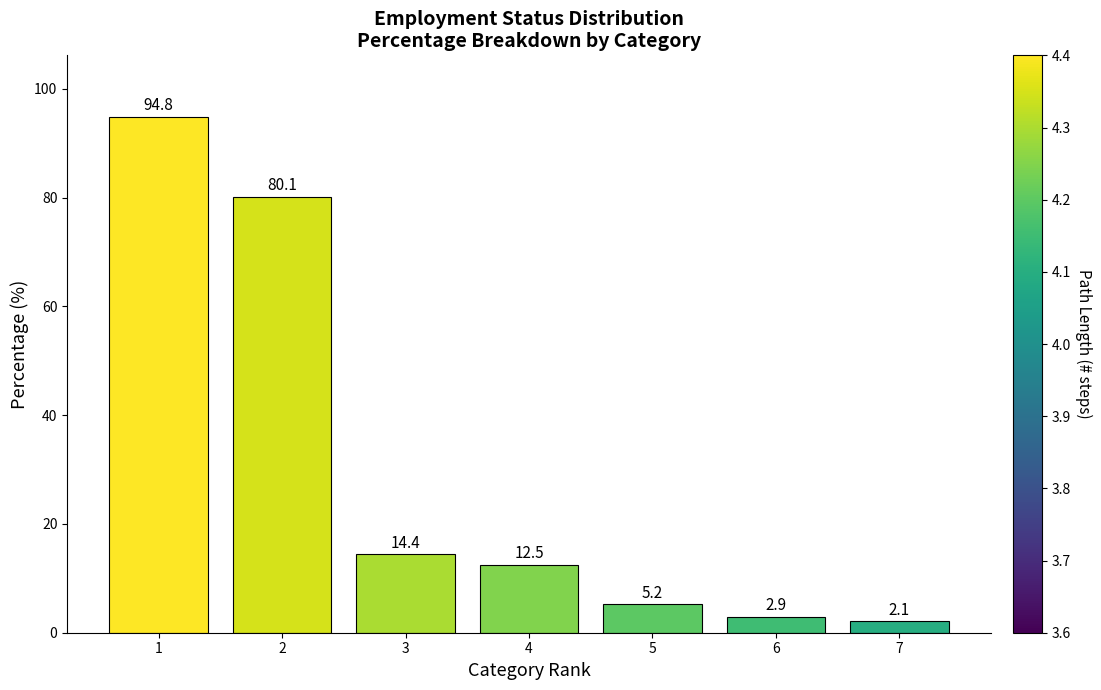

What is the ratio of the value at 4 to the value at 2?

0.2